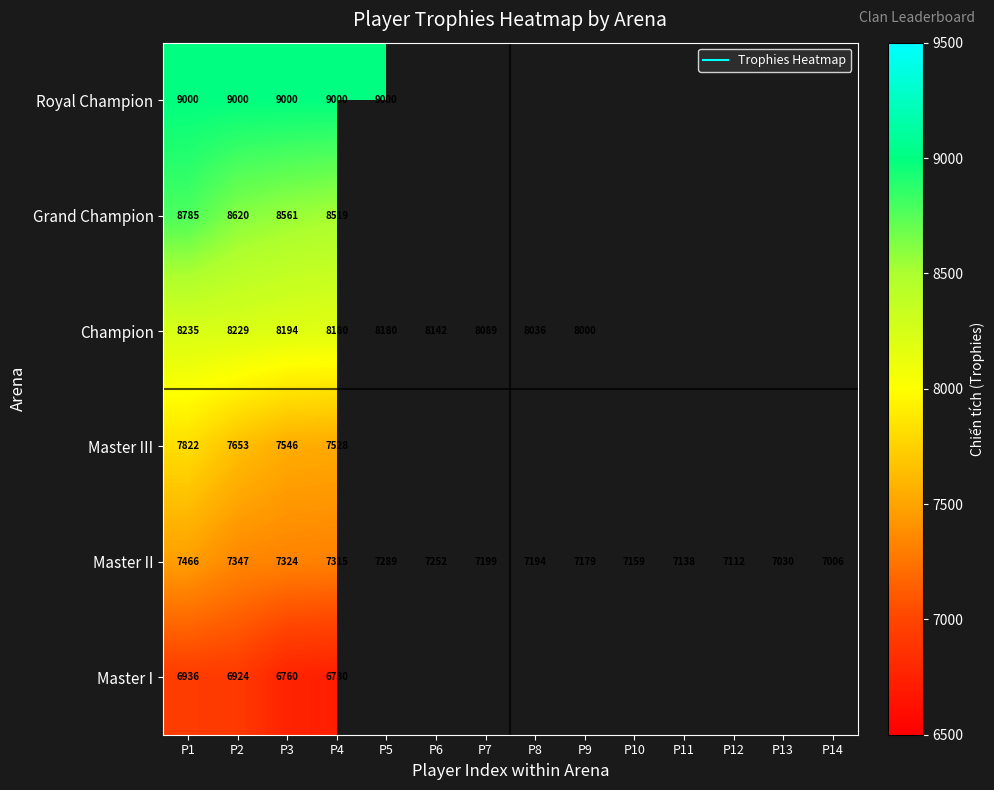

What is the spread (max minus min) of values at P3?

2240.0